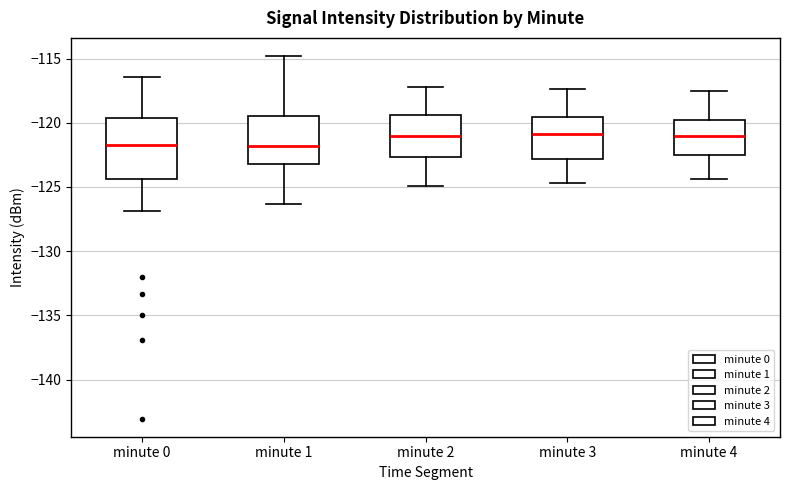

Reading left to right, transcribe this box plot: for each box, give where its median line is, the range the box spans, and where its two whiskers end, as read against the y-axis. The values are not printed on the chart, so give them approximately, as read against the axis.

minute 0: median -121.5, box -124.5 to -119.5, whiskers -127.0 to -116.5
minute 1: median -122.0, box -123.0 to -119.5, whiskers -126.5 to -115.0
minute 2: median -121.0, box -122.5 to -119.5, whiskers -125.0 to -117.0
minute 3: median -121.0, box -123.0 to -119.5, whiskers -124.5 to -117.5
minute 4: median -121.0, box -122.5 to -119.5, whiskers -124.5 to -117.5